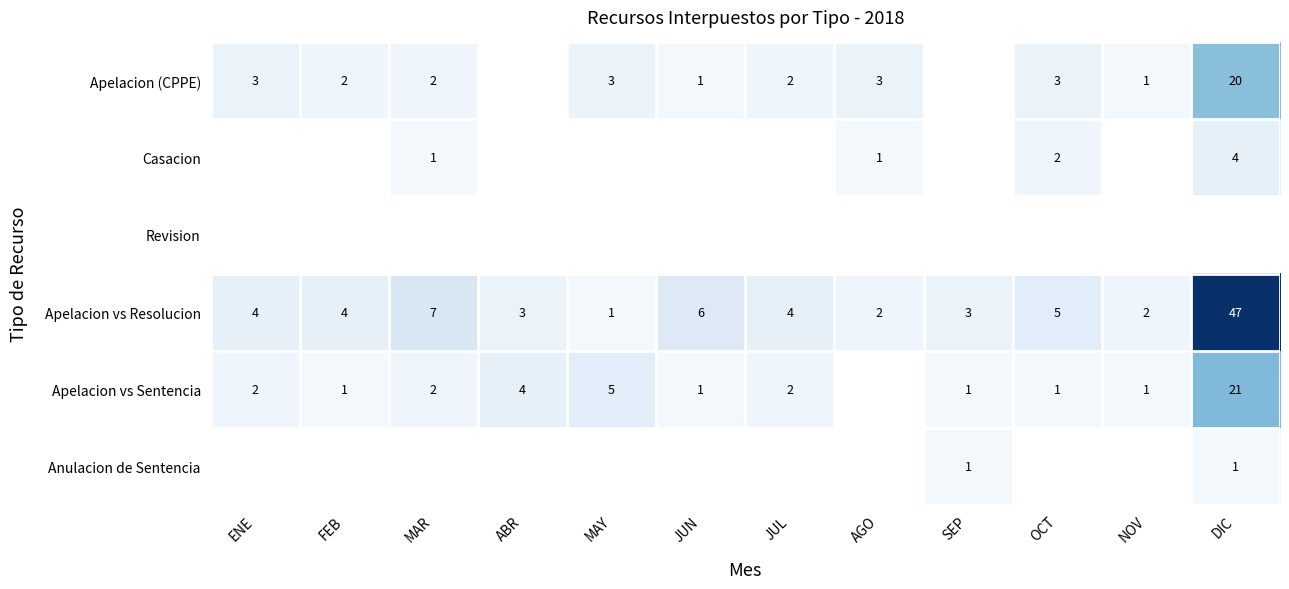

At which category is the sum across all series the highest?

DIC